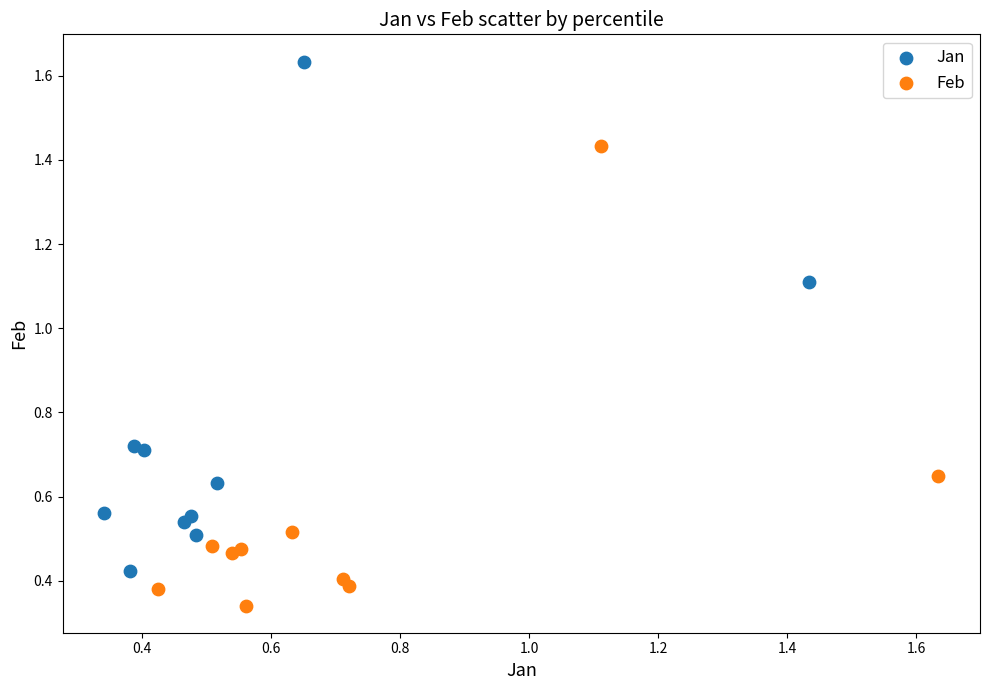

Which series has the largest Y range (max minus min)?

Jan